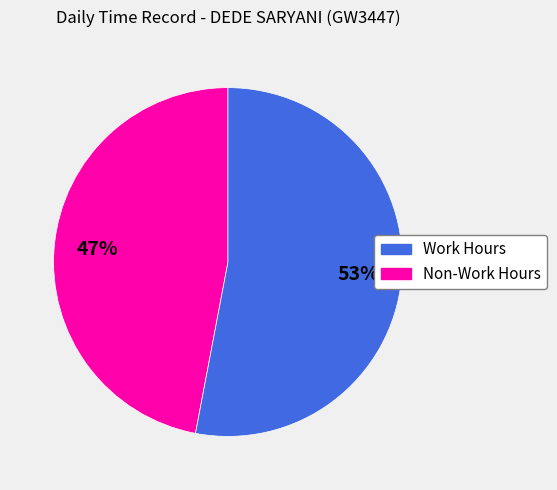

To the nearest percent, what is the difference between the largest and smallest slice percentages?

6%